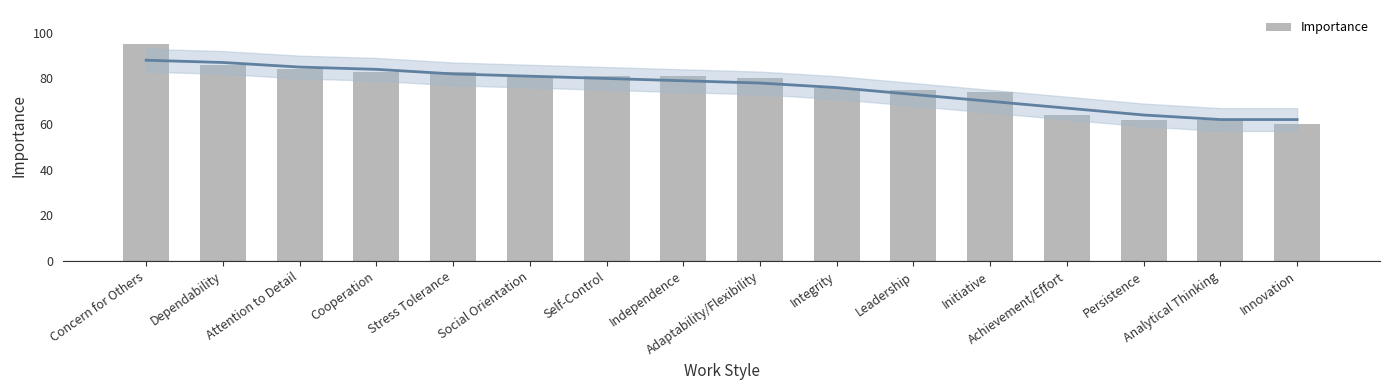

Approximately how many times larger is the value at Initiative compared to Persistence?

1.2